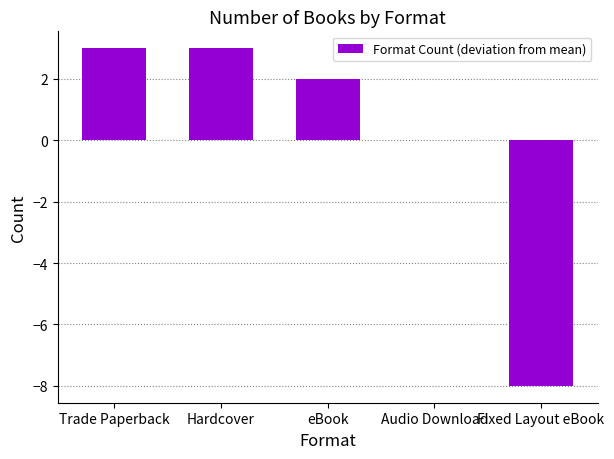

What is the maximum value shown in the chart?

3